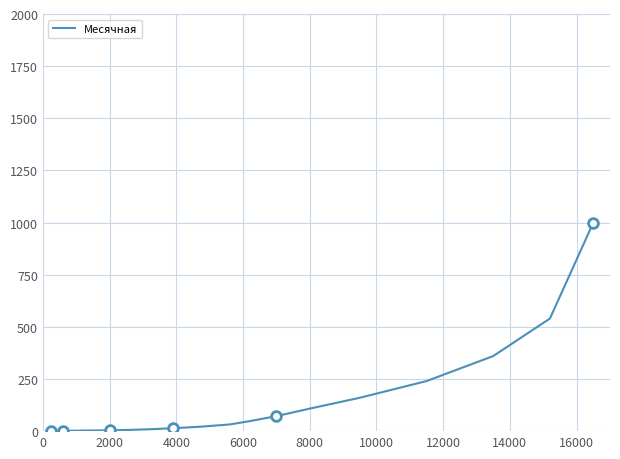

How many values are below 21?

10